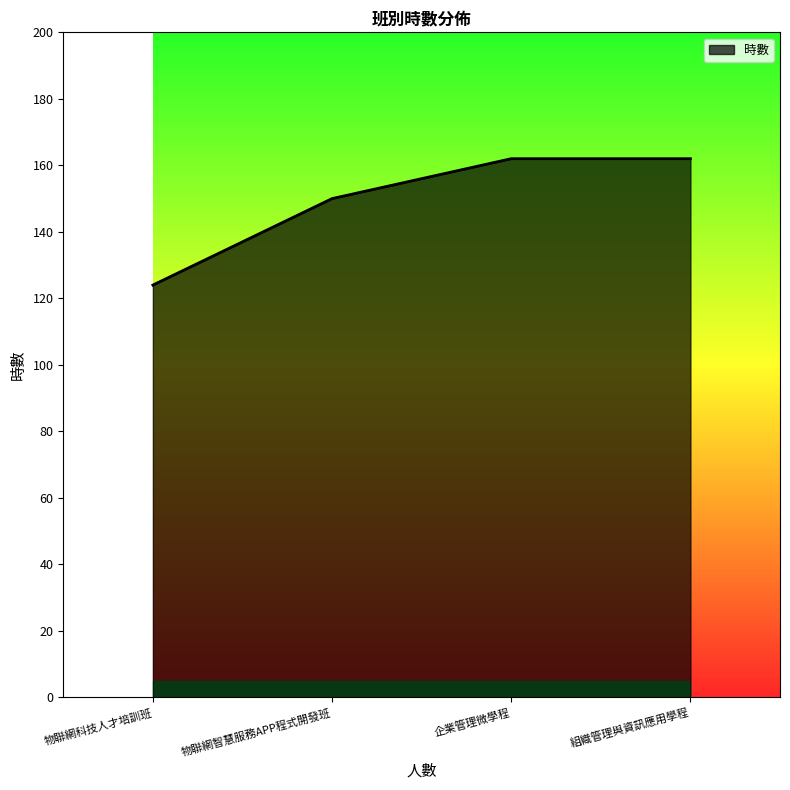

Read the value at 物聯網智慧服務APP程式開發班.

150